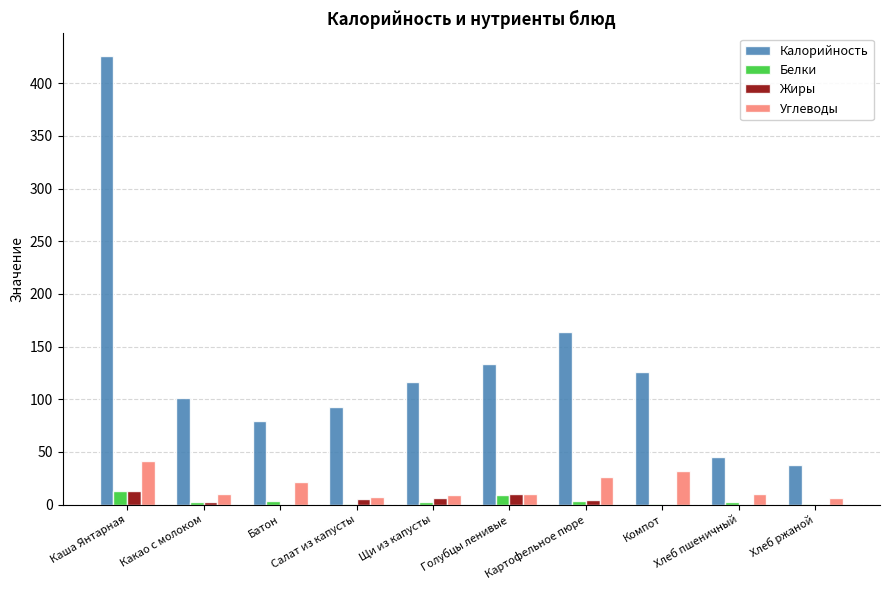

The value of Калорийность at Салат из капусты is 36. True or false?

False